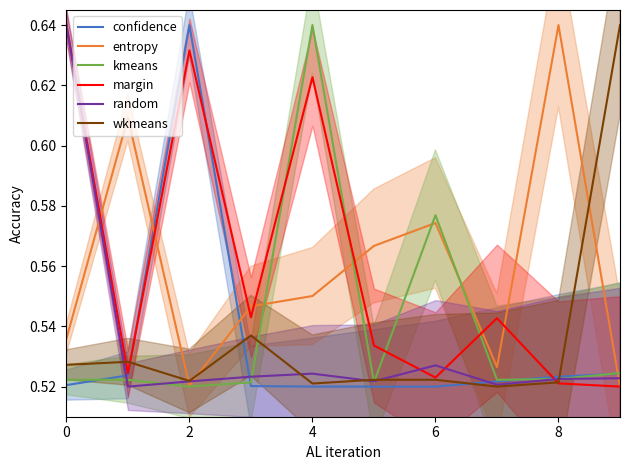

Reading left to right, extract all data points from this chart.

confidence: 0.5	0.5	0.6	0.5	0.5	0.5	0.5	0.5	0.5	0.5
entropy: 0.5	0.6	0.5	0.5	0.6	0.6	0.6	0.5	0.6	0.5
kmeans: 0.5	0.5	0.5	0.5	0.6	0.5	0.6	0.5	0.5	0.5
margin: 0.6	0.5	0.6	0.5	0.6	0.5	0.5	0.5	0.5	0.5
random: 0.6	0.5	0.5	0.5	0.5	0.5	0.5	0.5	0.5	0.5
wkmeans: 0.5	0.5	0.5	0.5	0.5	0.5	0.5	0.5	0.5	0.6